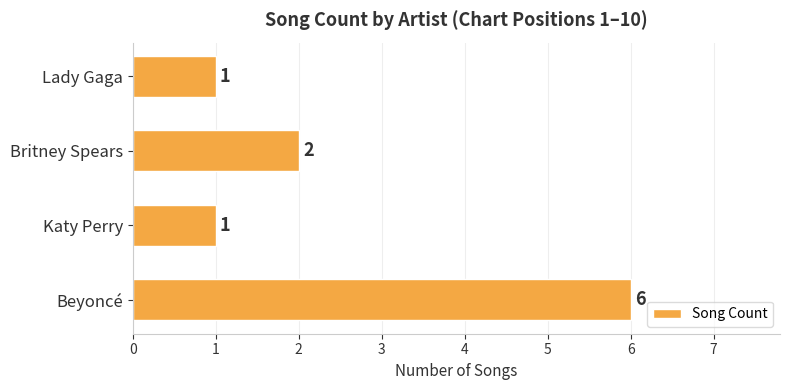

Which has a higher value, Beyoncé or Britney Spears?

Beyoncé